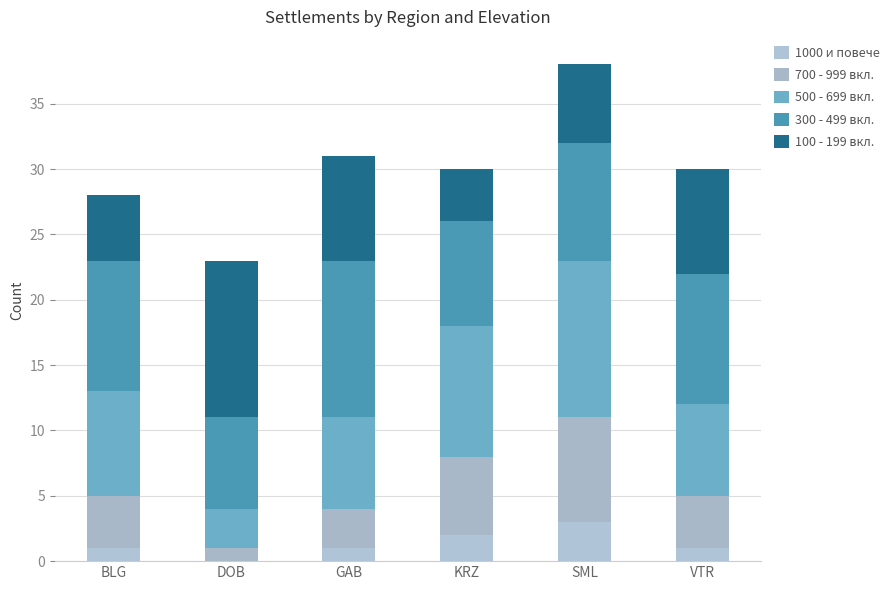

True or false: 1000 и повече has a value of 2 at KRZ.

True